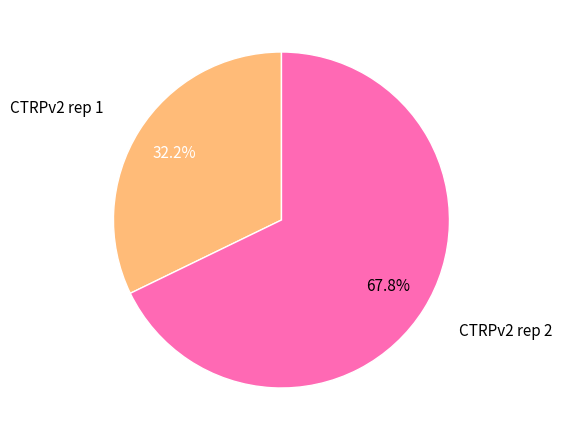

Does any single category account for the majority?

Yes